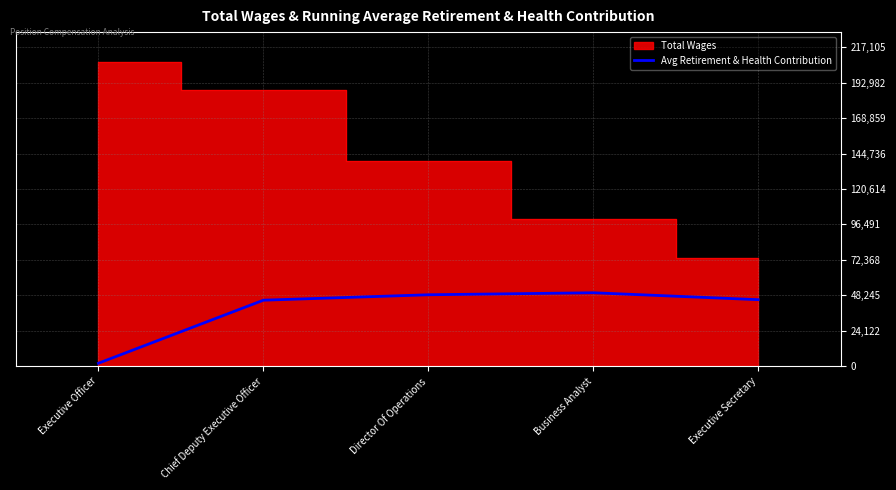

What is the label of the 3rd point from the left?

Director Of Operations